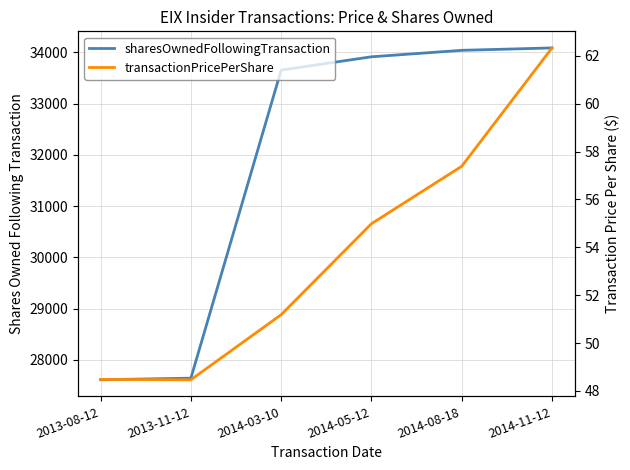

Count the number of categories in the chart.

6